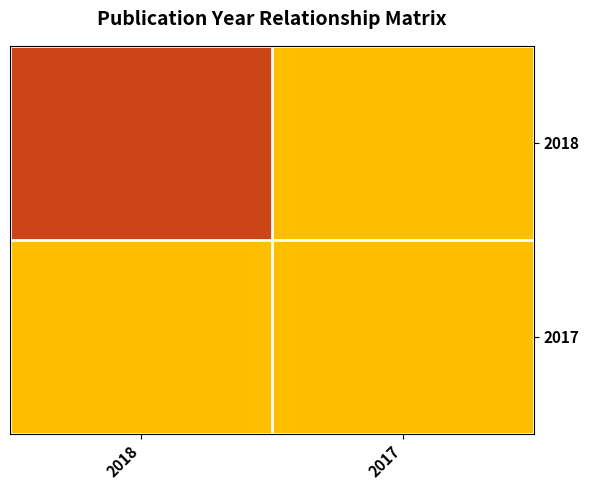

Which has a higher value, 2018 or 2017?

2018